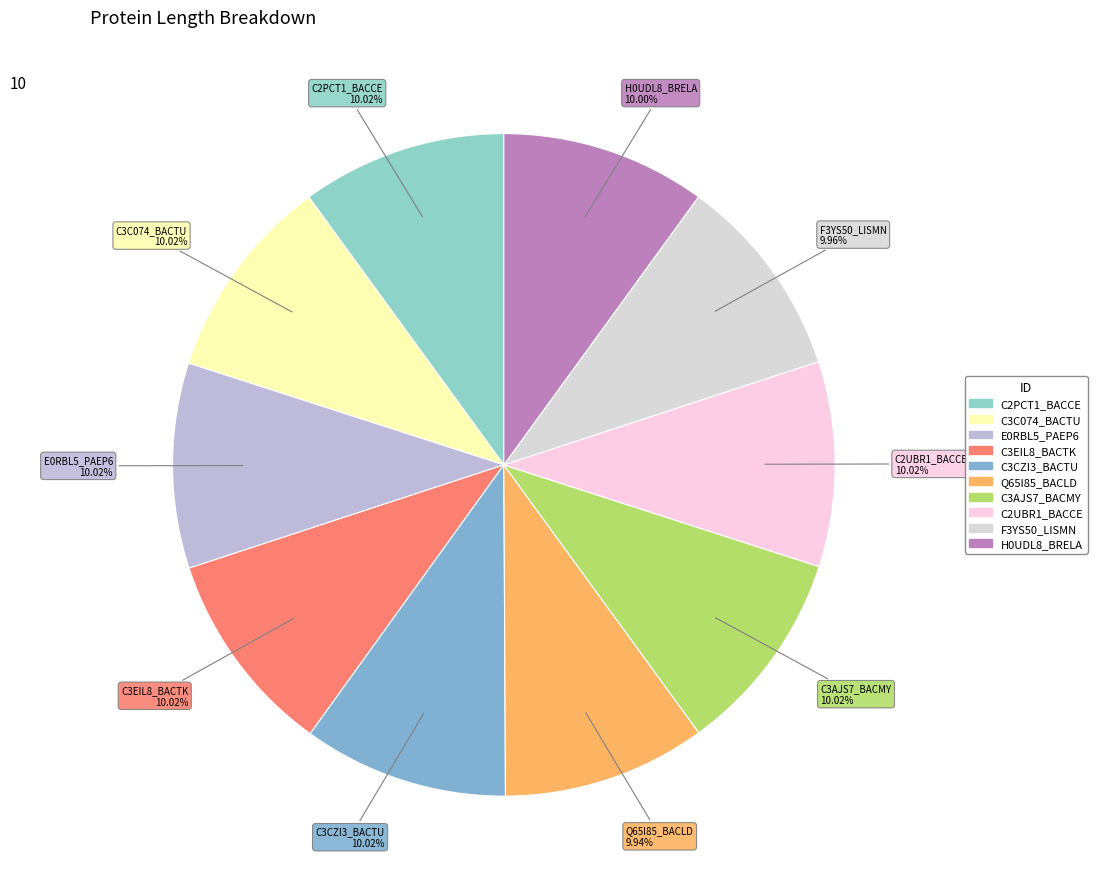

How many slices are in this pie chart?

10